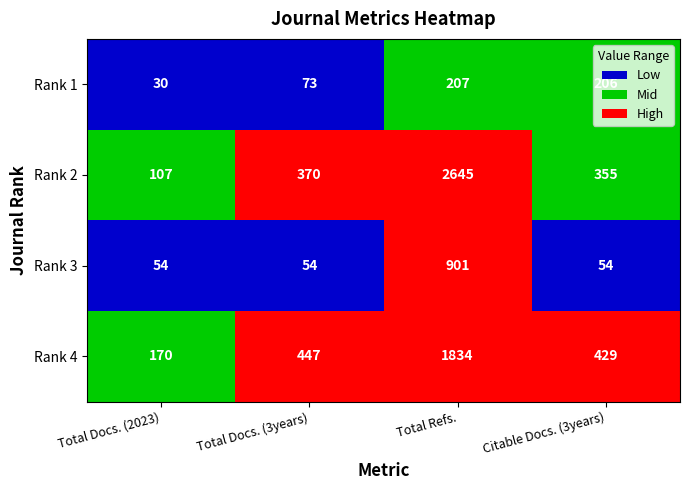

Is it true that Rank 4 equals 229 at Total Docs. (2023)?

False